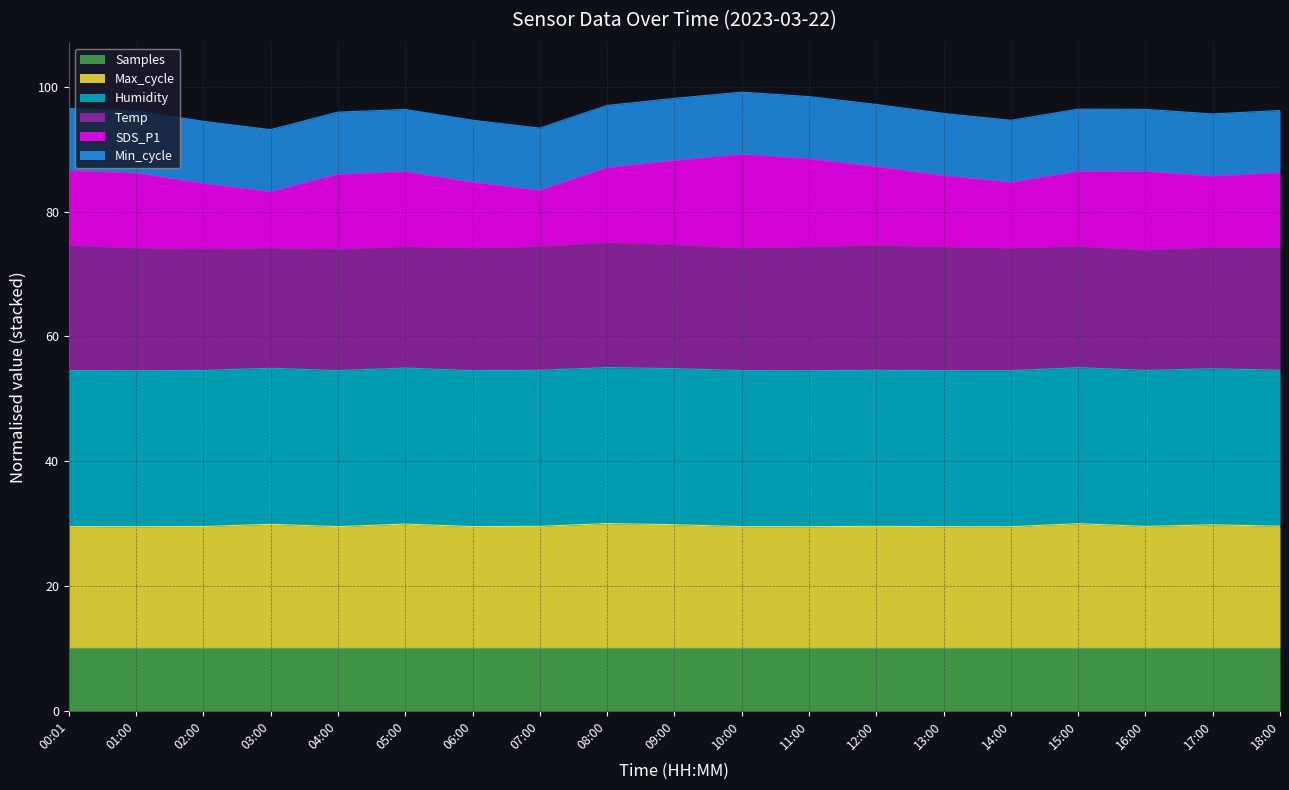

At how many categories does at least one series exceed 93?

19